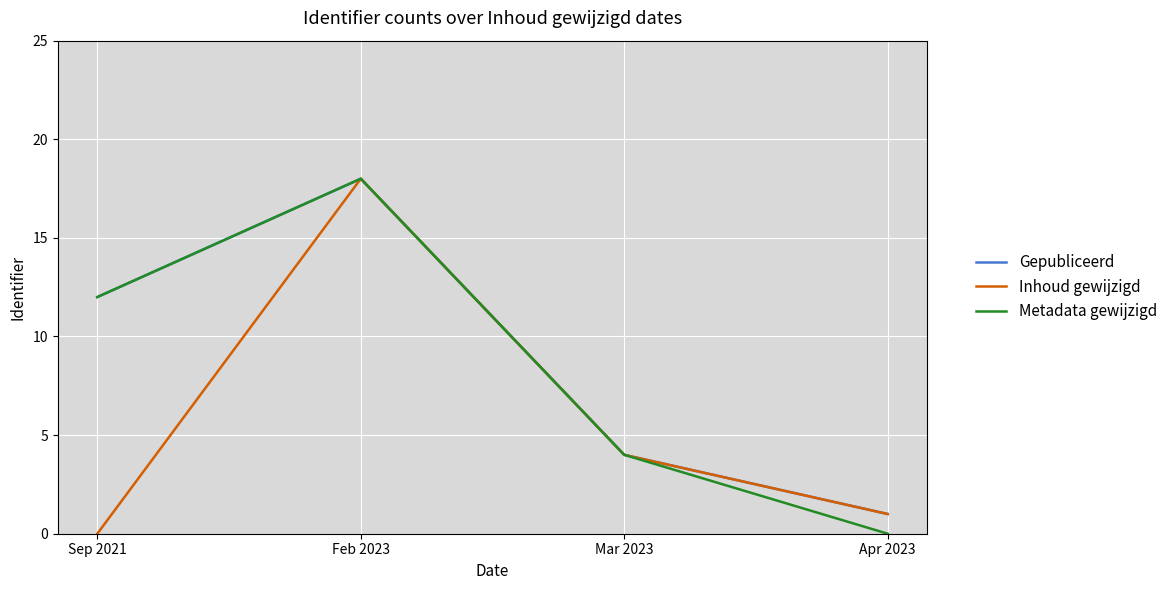

What is the sum of the Metadata gewijzigd values at Apr 2023 and Feb 2023?

18